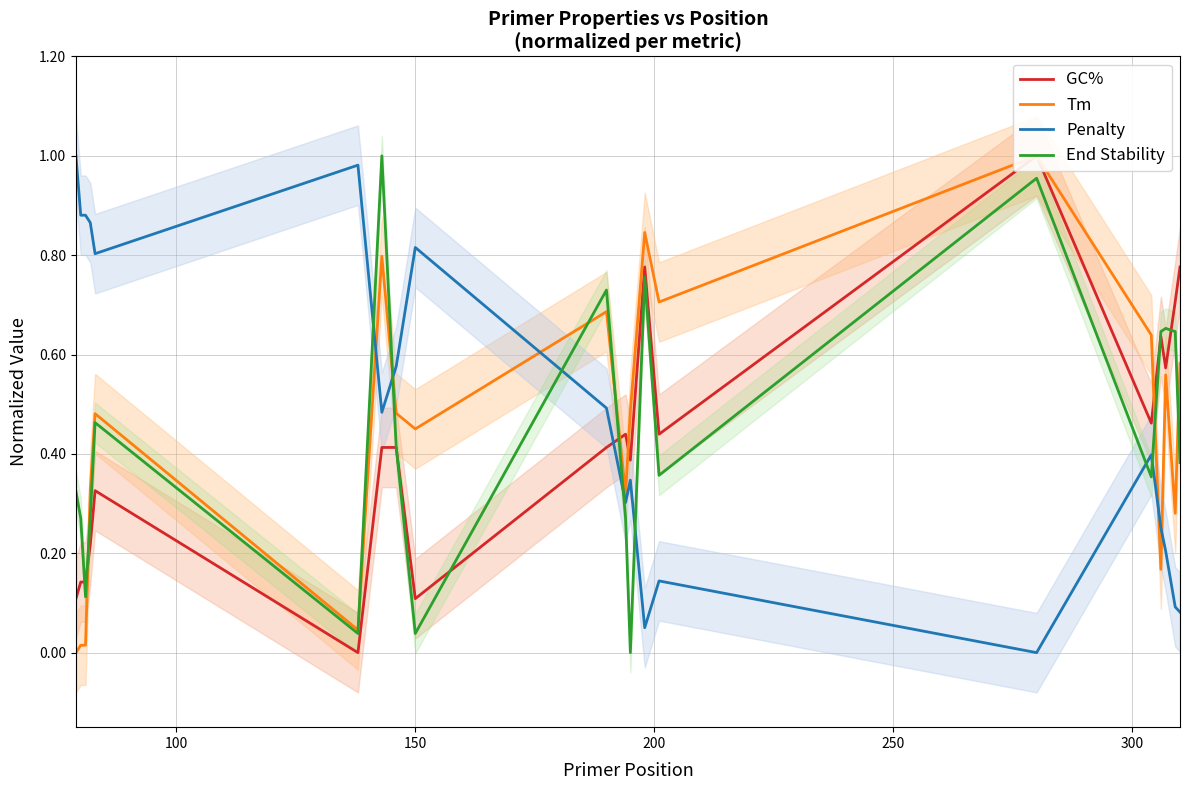

After their last crossing, which series has the higher values: Penalty or End Stability?

End Stability